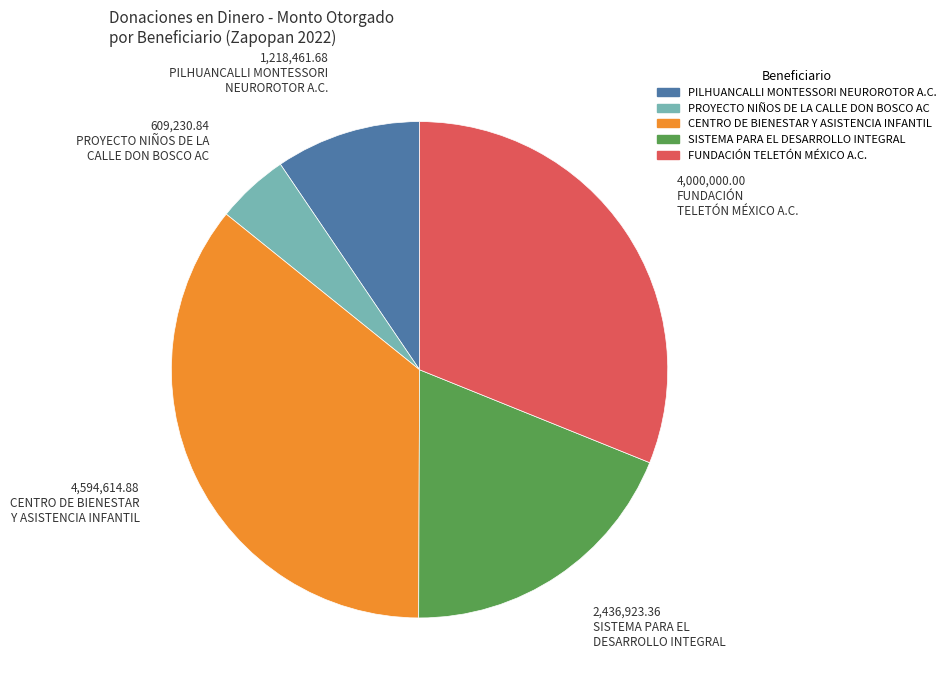

Is there a majority slice in this chart?

No